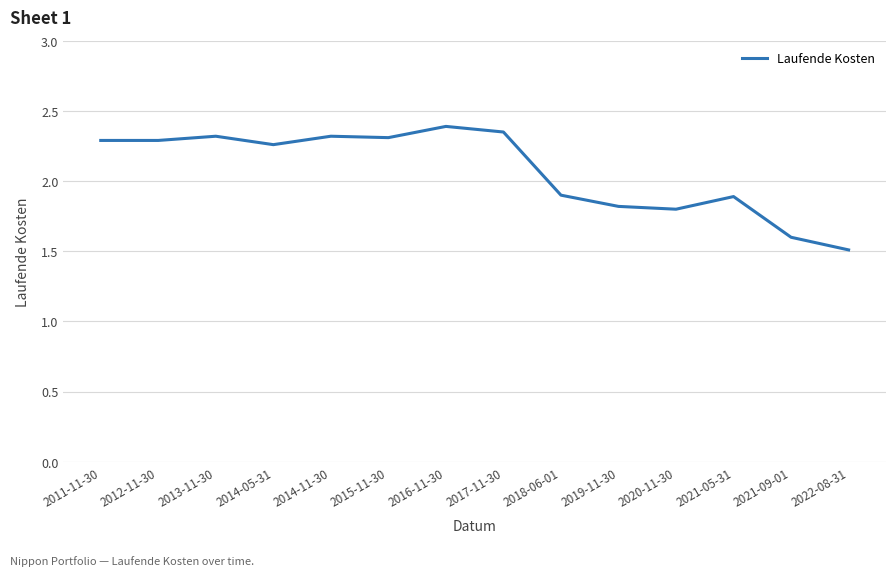

What is the smallest value displayed?

1.5